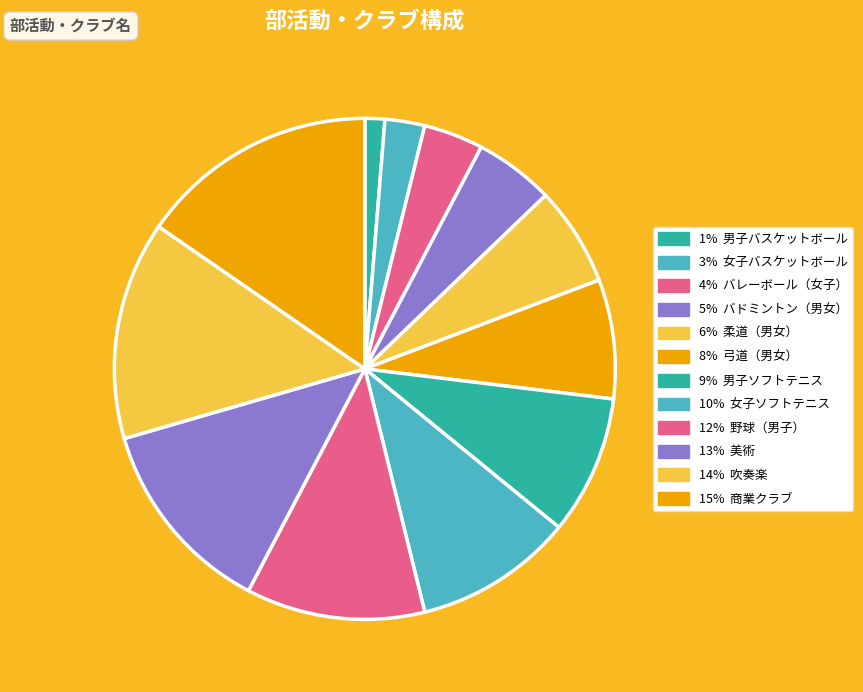

Is there any slice that represents more than half of the pie?

No